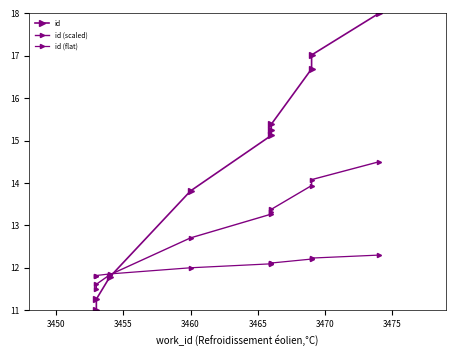

Does the chart display data point markers on the line(s)?

Yes